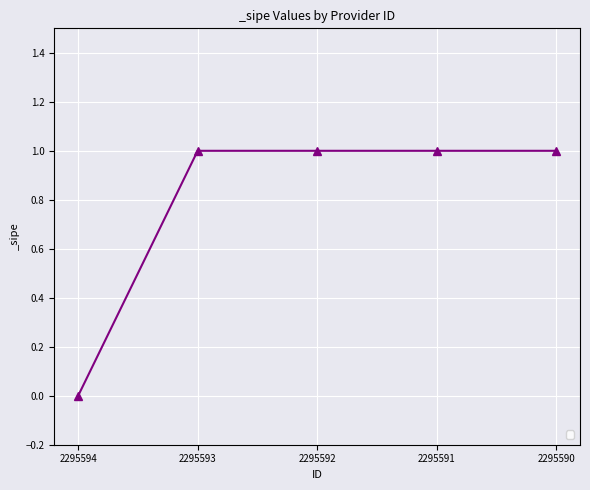

Which label corresponds to the smallest value in the chart?

2295594